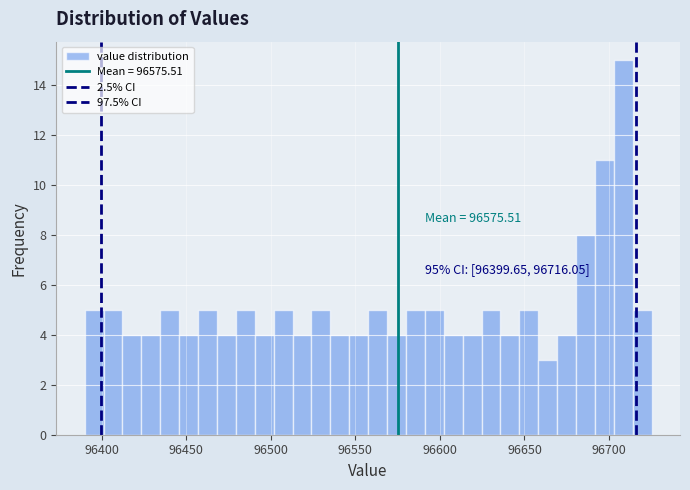

Read against the x-axis, roughly where is the centre of the tallest bar?

96710